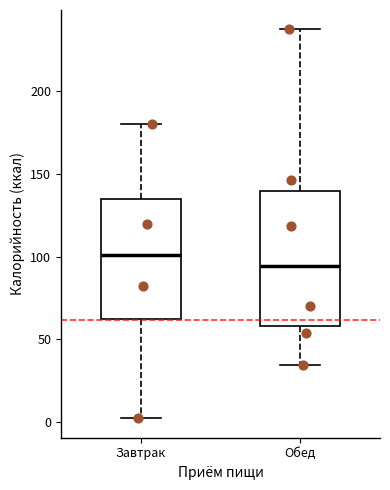

Where does the lower whisker of the box for Завтрак end on the y-axis? The values are not printed on the chart, so give them approximately, as read against the axis.

0